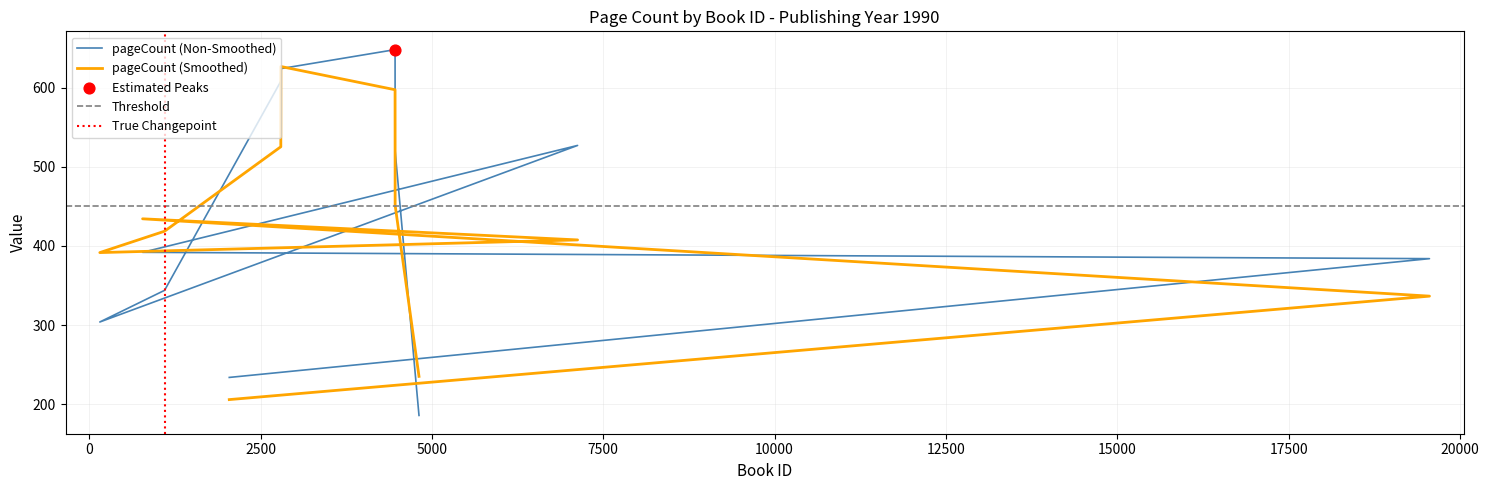

Which has a higher value, 779 or 19555?

779